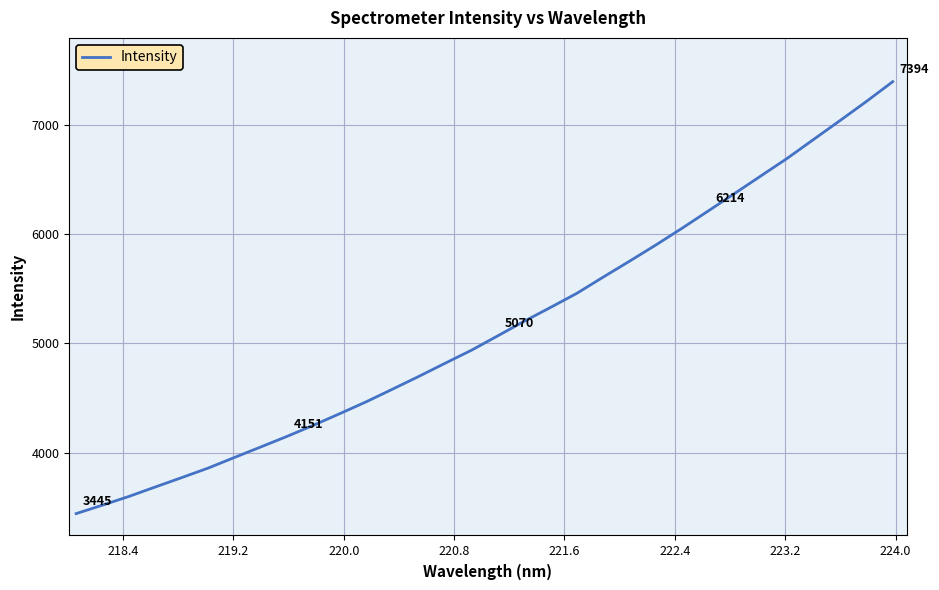

What is the difference between the maximum and minimum values?

3949.1